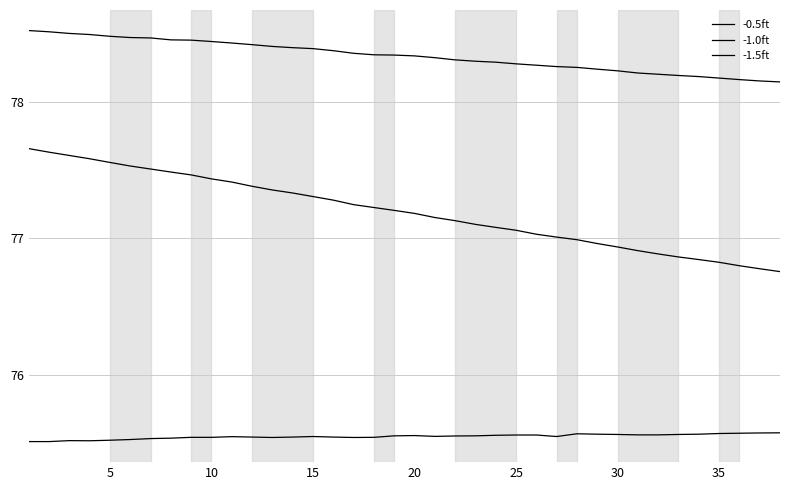

List the series in order of their peak value, highest first.

-1.0ft, -0.5ft, -1.5ft